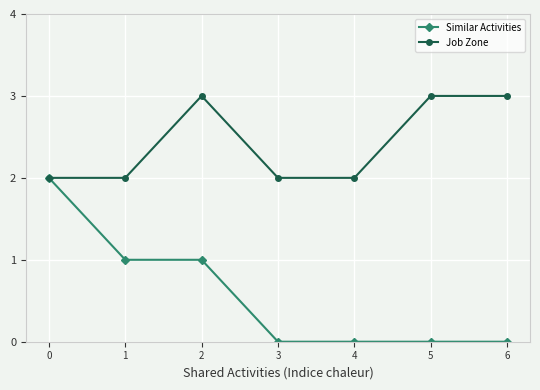

What is the difference between the highest and lowest values at 1?

1